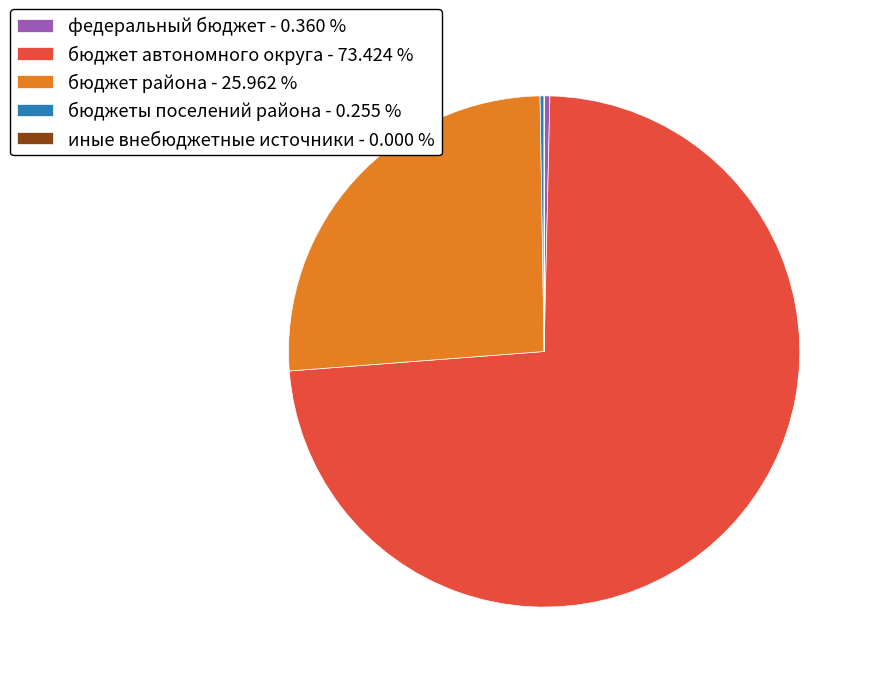

Does бюджет района - 25.962 % represent more than half of the total?

No